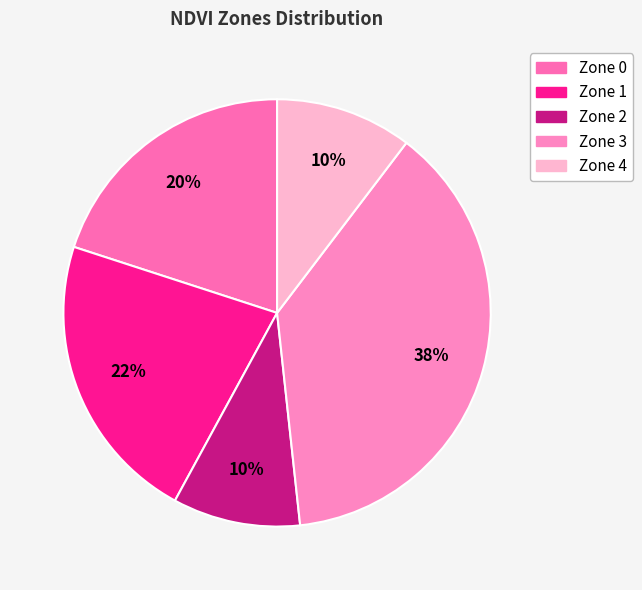

To the nearest percent, what is the average slice percentage?

20%